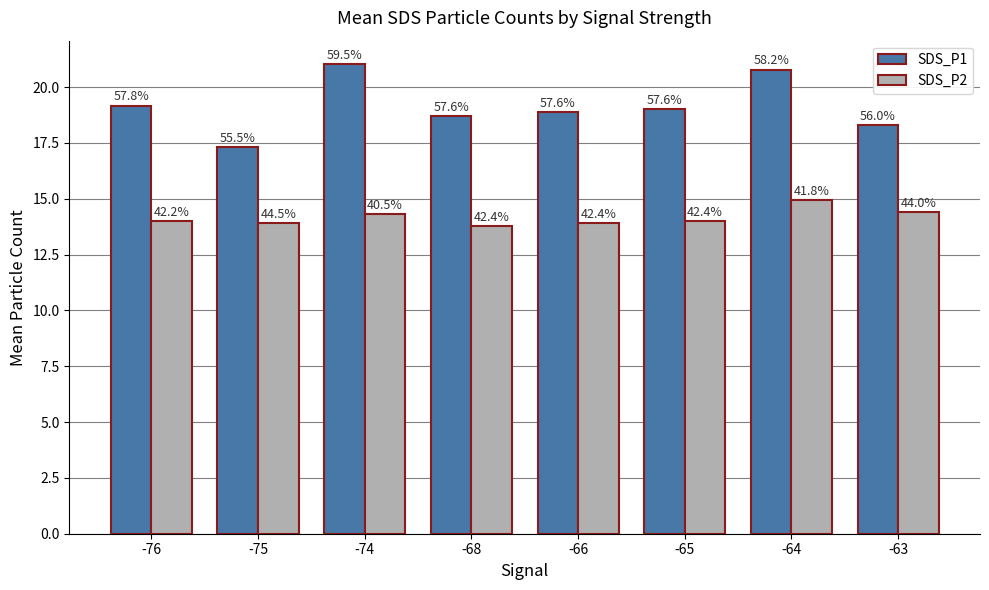

How many bars are there in total?

16